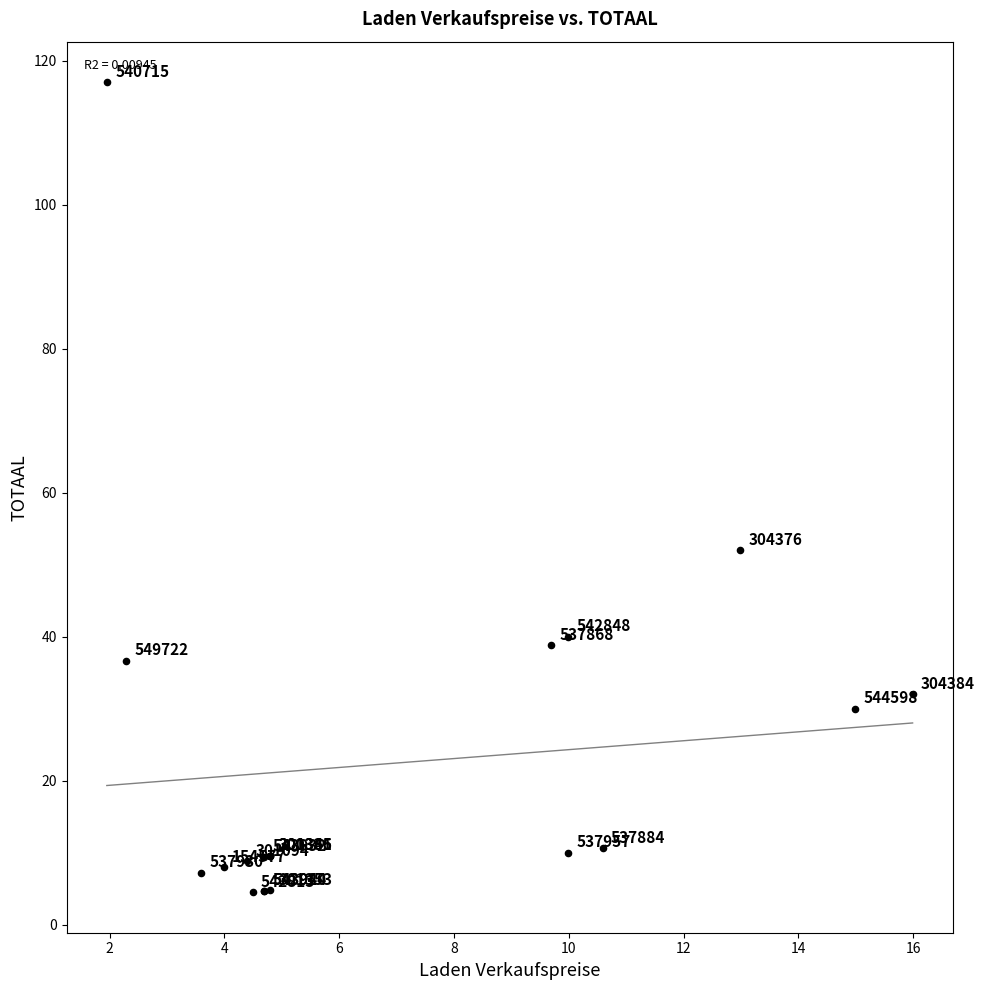

What Y value in the scatter plot is closest to 60?

52.0